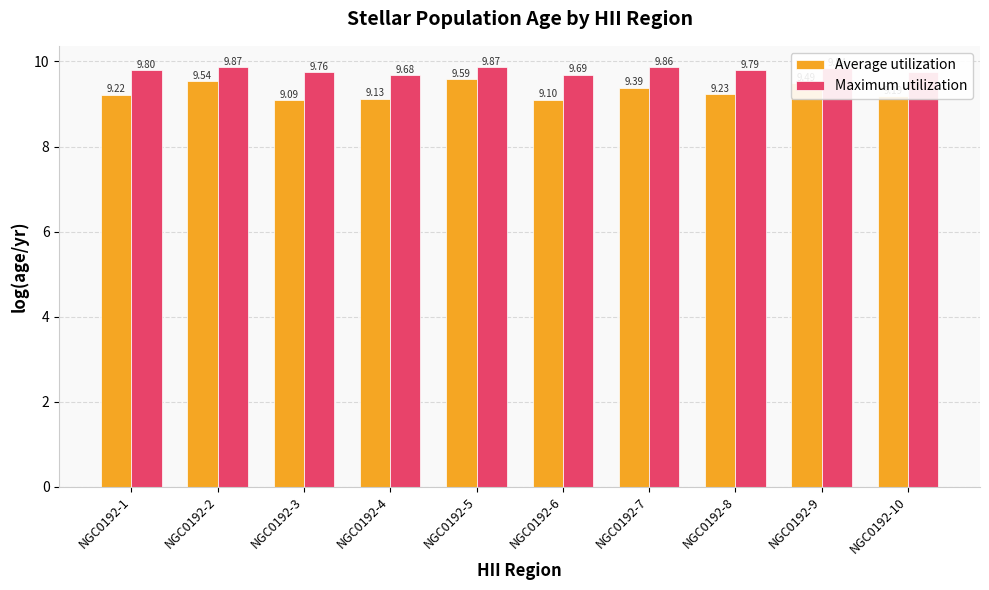

What is the smallest value displayed?

9.1